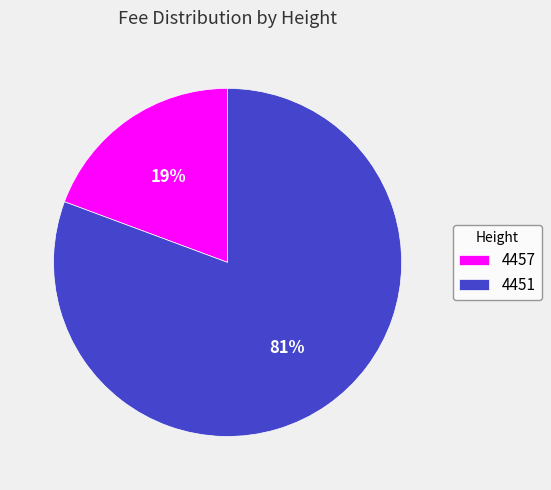

Is the sum of 4457 and 4451 greater than half?

Yes